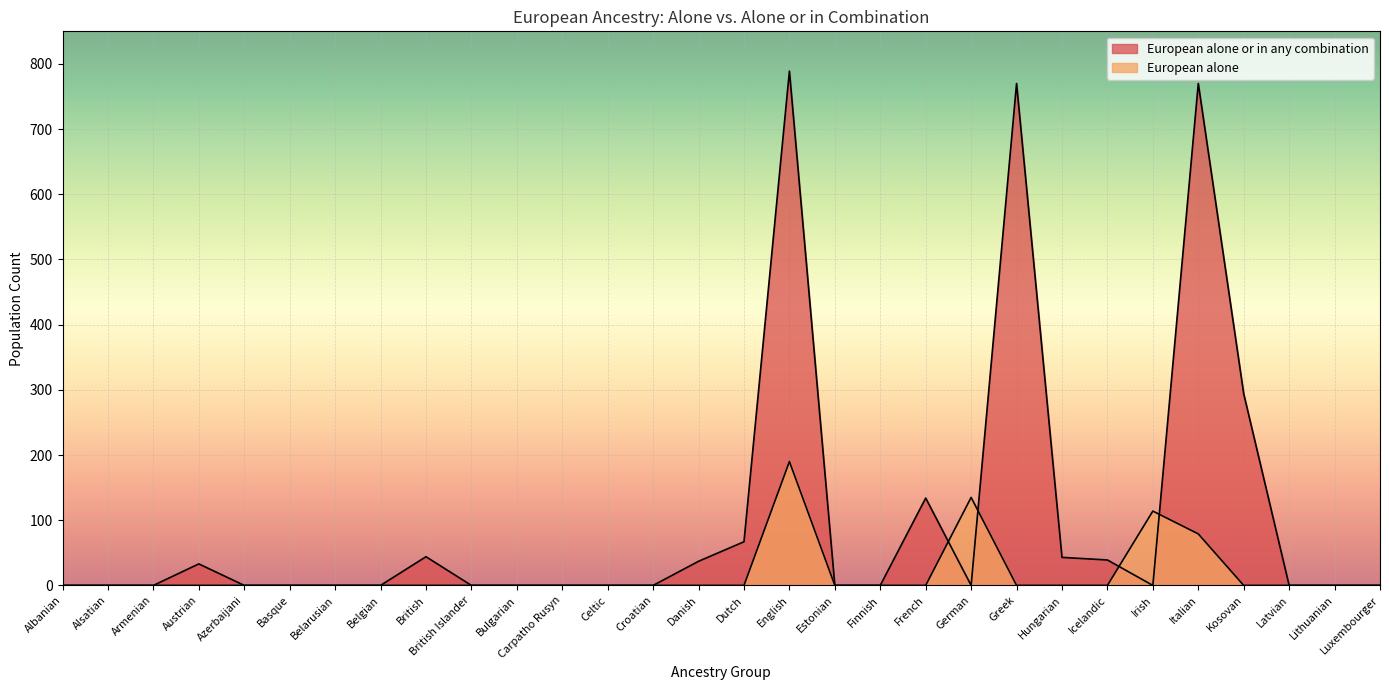

How many distinct data groups are displayed?

2